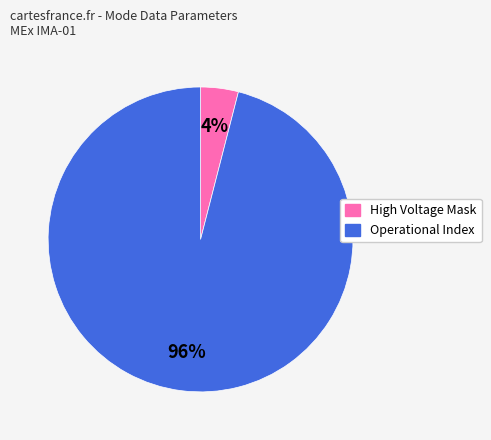

Which category has the biggest portion of the pie?

Operational Index